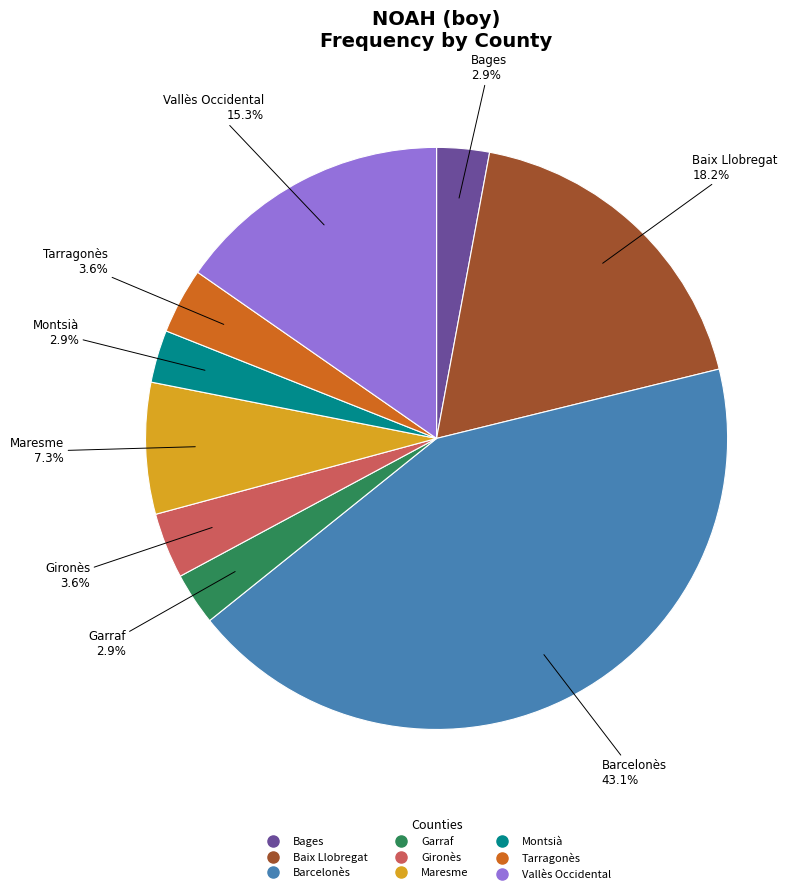

To the nearest percent, what portion does Garraf represent?

3%